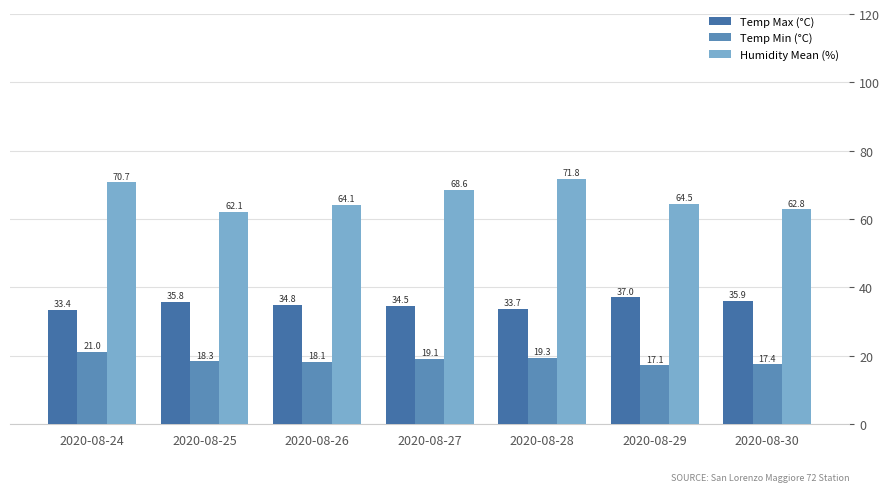

At which label does Temp Max (°C) reach its peak?

2020-08-29